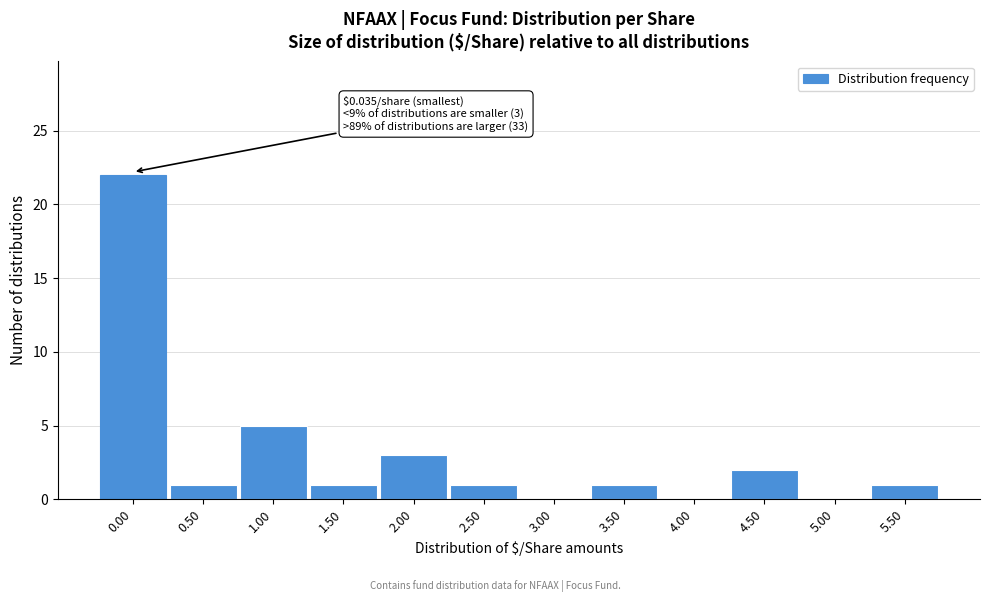

Reading left to right, extract all data points from this chart.

0.00=22	0.50=1	1.00=5	1.50=1	2.00=3	2.50=1	3.00=0	3.50=1	4.00=0	4.50=2	5.00=0	5.50=1